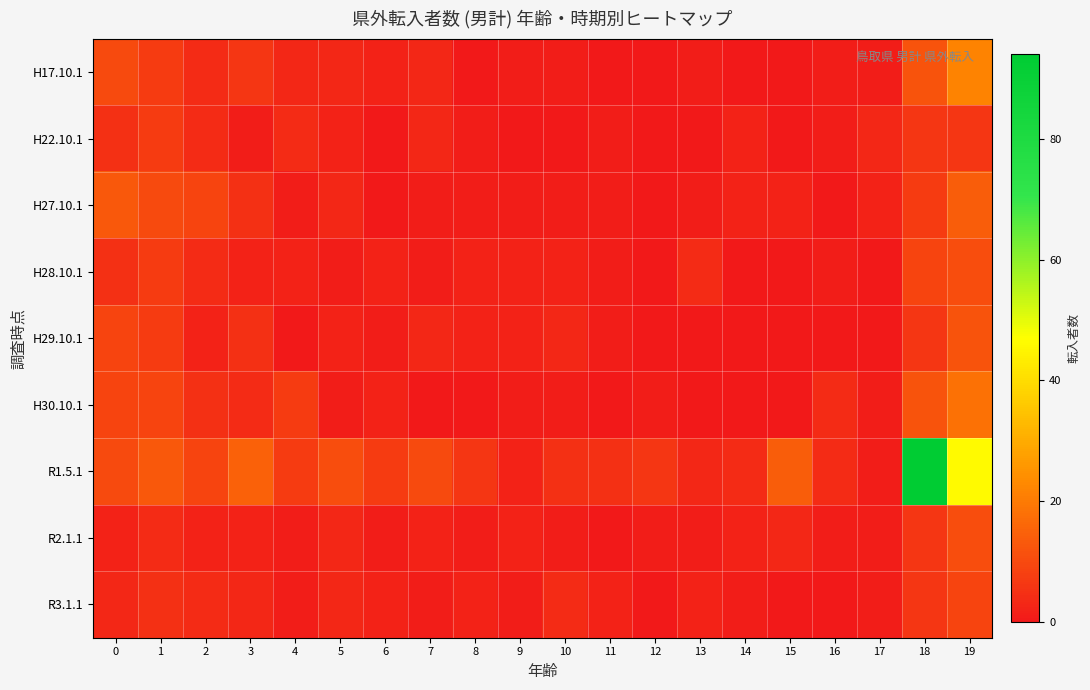

At how many categories does at least one series exceed 45?

2